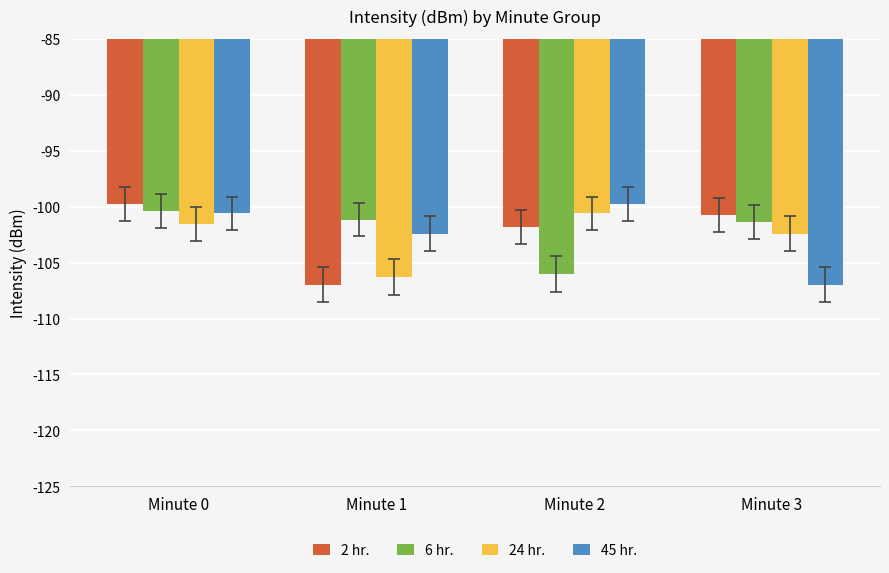

What is the total value across all series at Minute 0?

-402.2